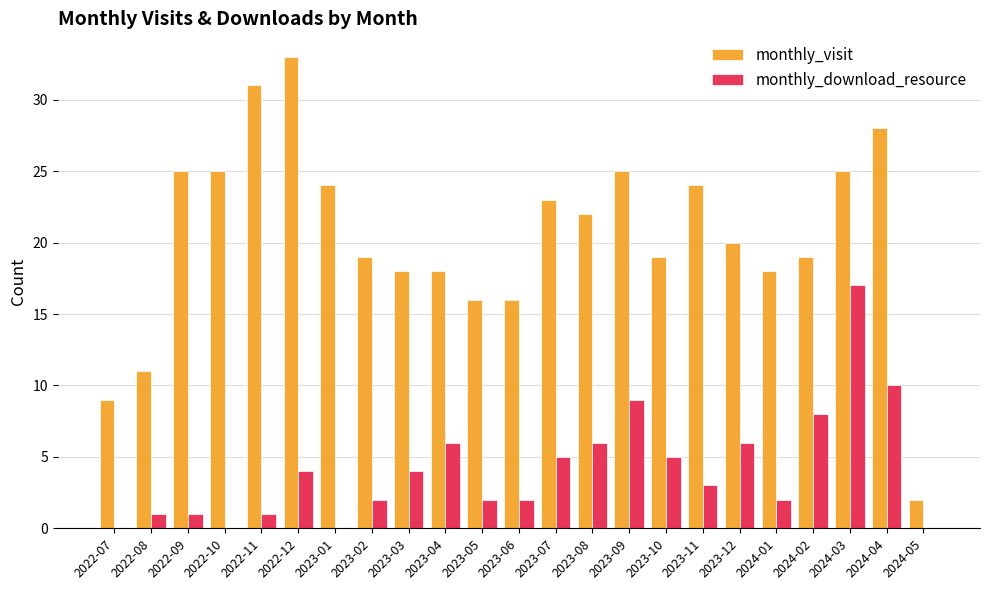

Which series changed the most between 2022-12 and 2023-09?

monthly_visit